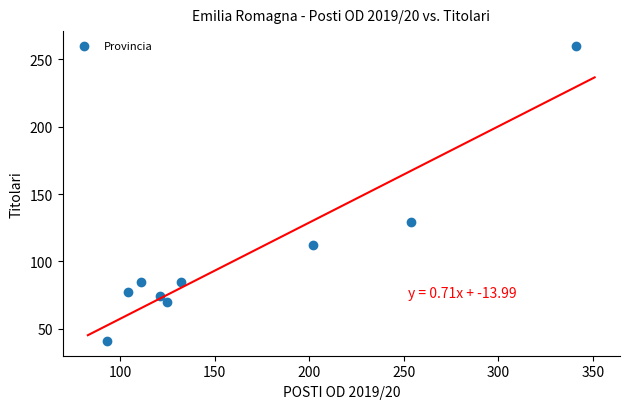

What Y value in the scatter plot is closest to 150?

129